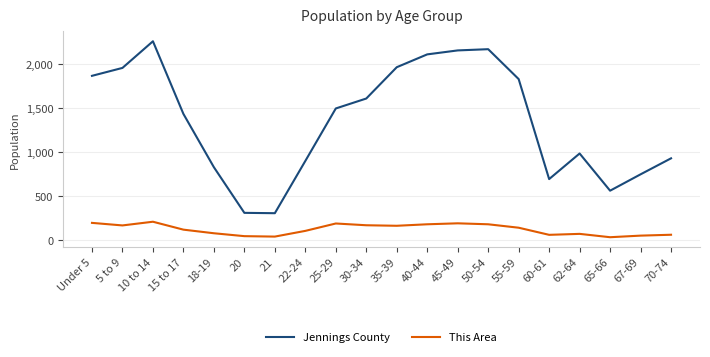

Where is Jennings County nearest to the value 1285?

15 to 17